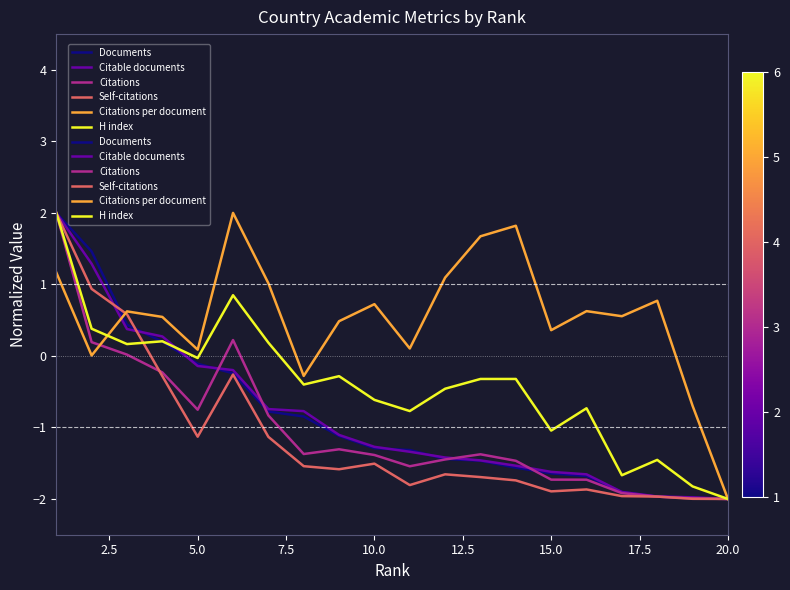

Which series ends up on top after the final intersection of Citations and Citations per document?

Citations per document